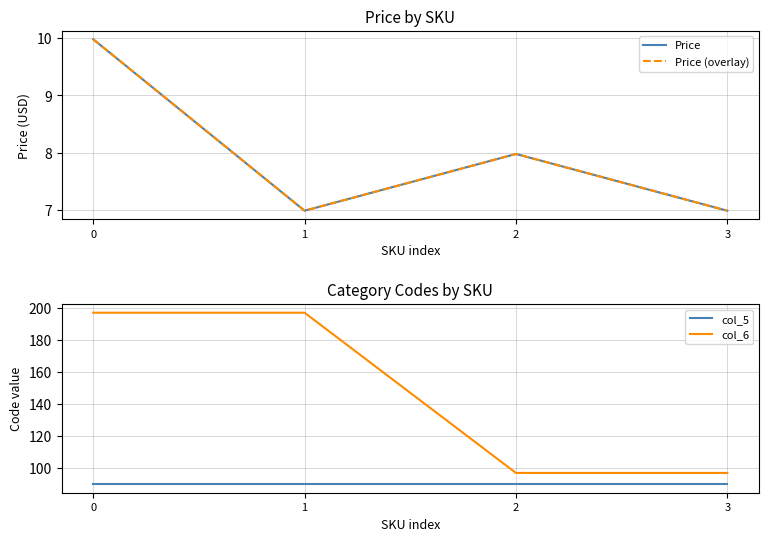

What is the value of the col_6 point at the 2nd from the left?

197.0